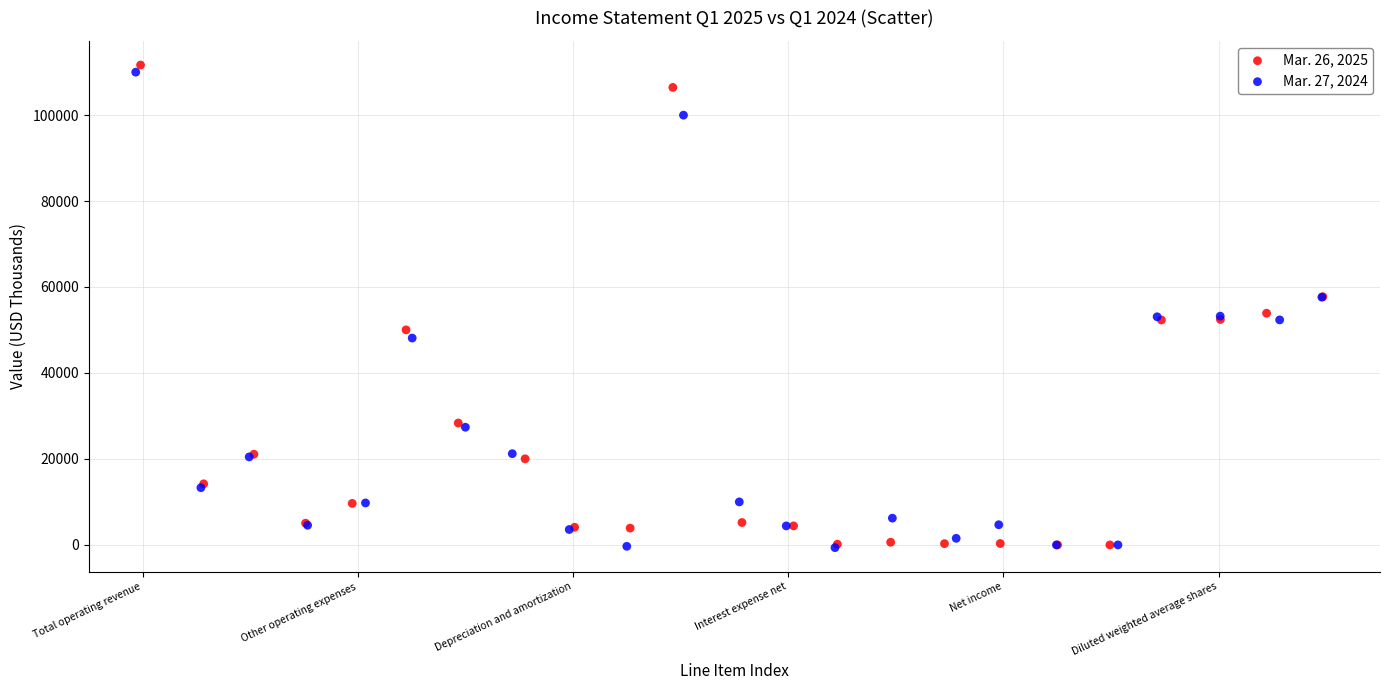

Which series reaches the maximum Y coordinate?

Mar. 26, 2025